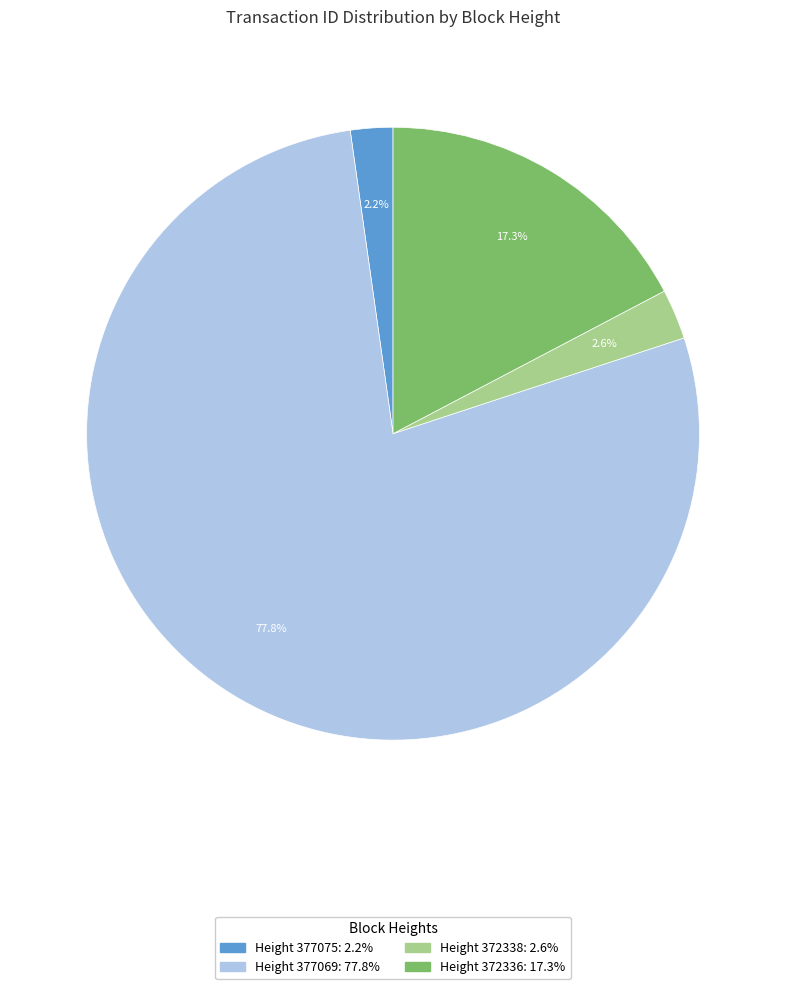

How many segments does this pie chart have?

4